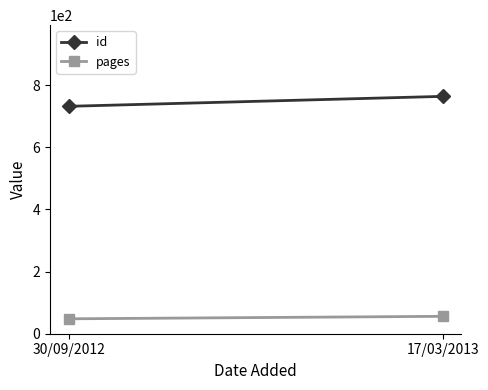

The id series shows 1235 at 30/09/2012. True or false?

False